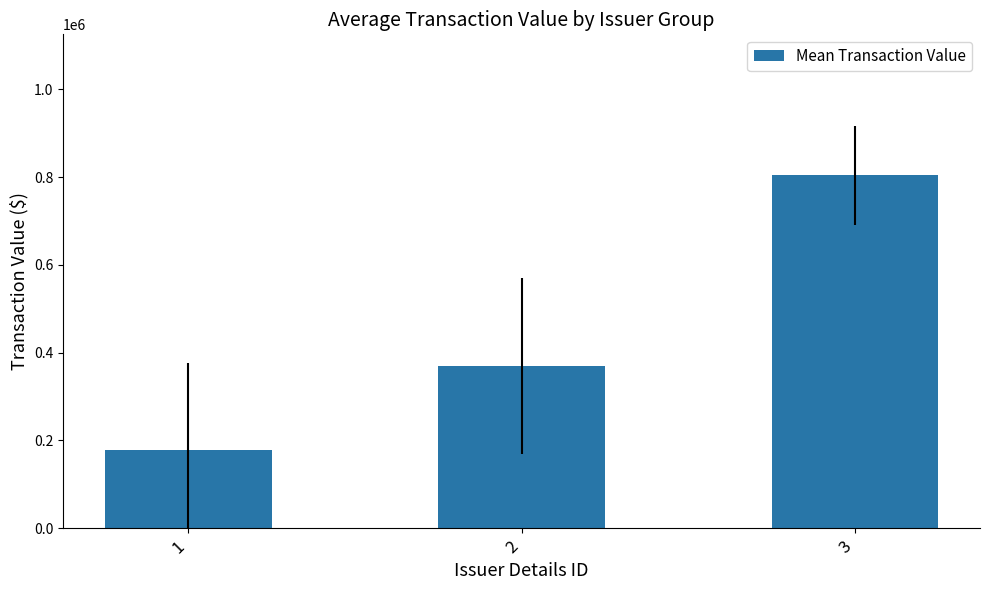

How many values are below 370177?

1